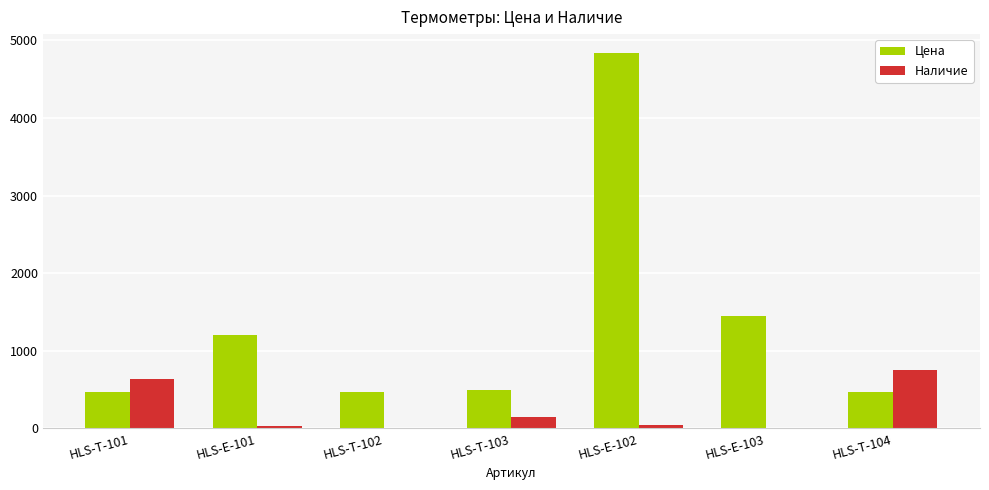

Are the bars horizontal?

No